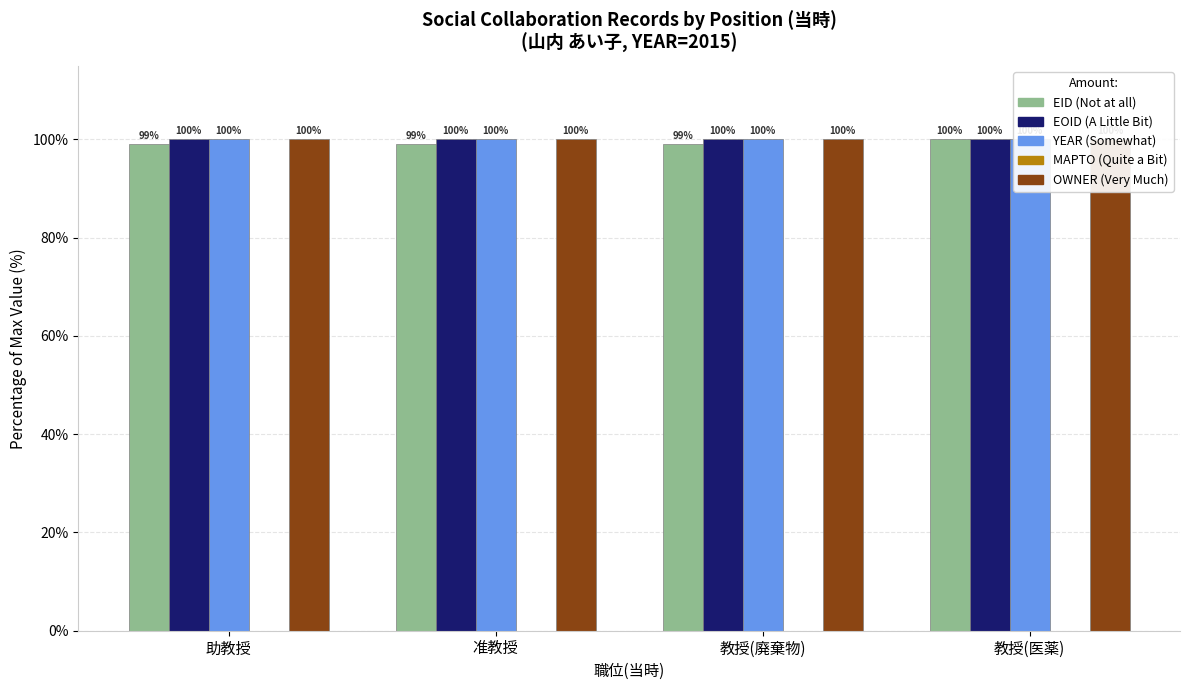

At which category is the sum across all series the highest?

教授(医薬)